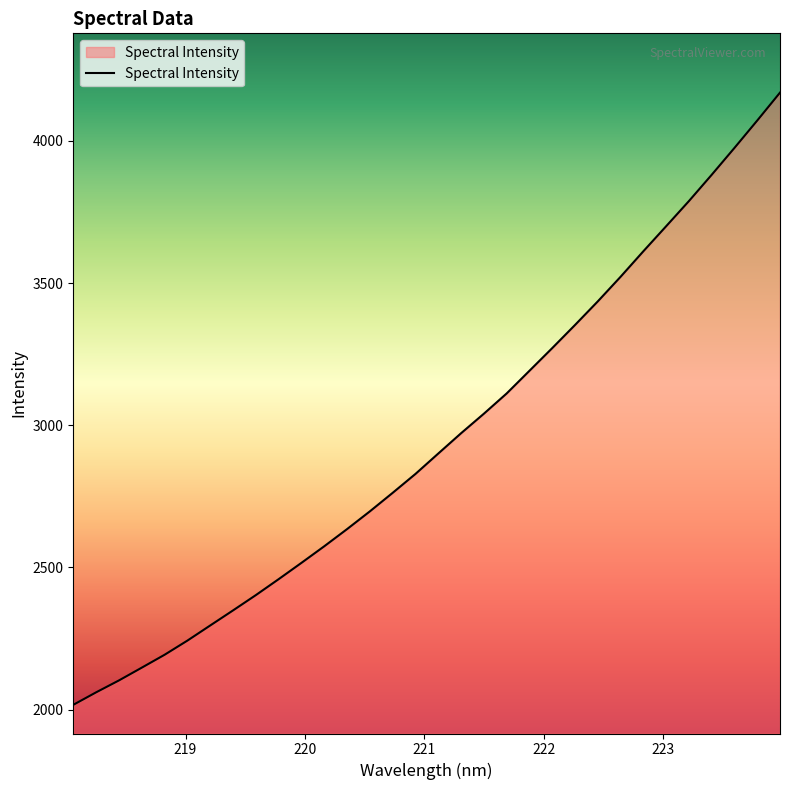

What is the minimum value shown in the chart?

2016.8